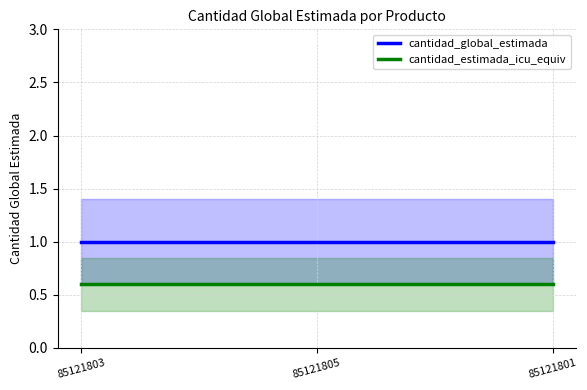

What is the total value across all series at 85121801?

1.6